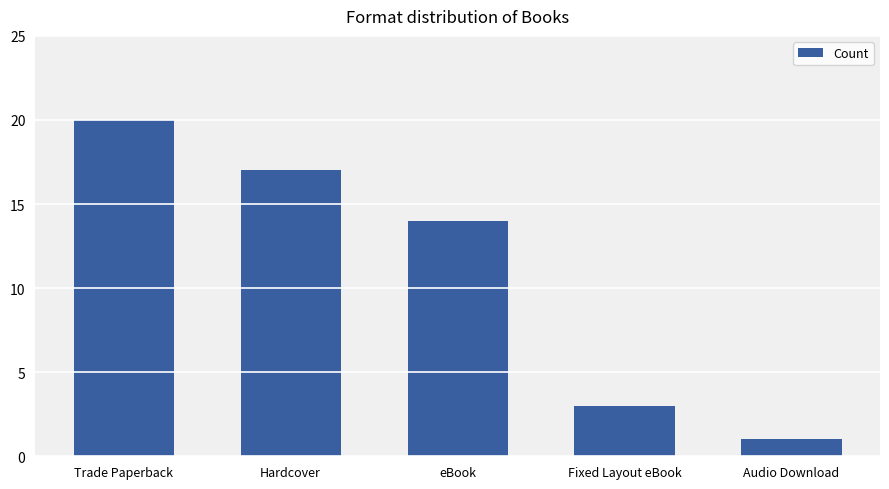

The value at Audio Download is 1. True or false?

True